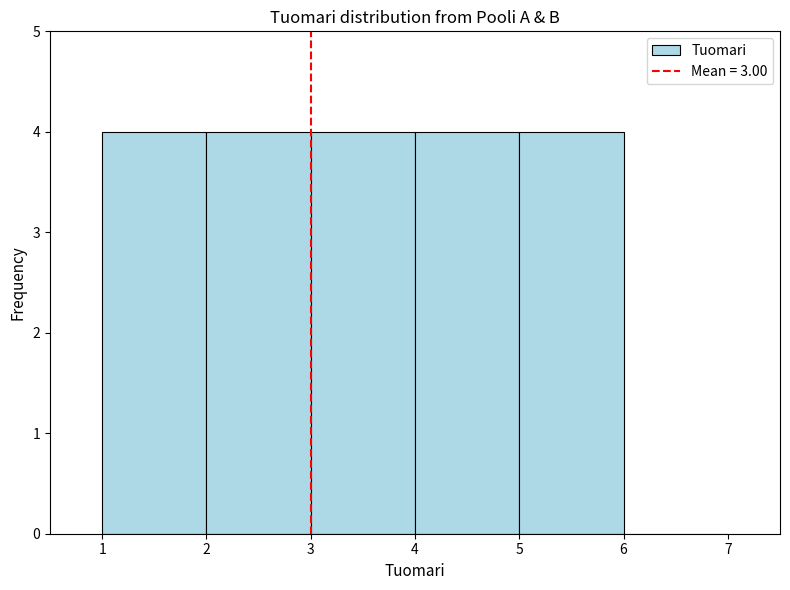

Reading left to right, transcribe this chart: for each bar, give the range it covers on the x-axis and its height. The values are not printed on the chart, so give them approximately, as read against the axis.

1 to 2: 4
2 to 3: 4
3 to 4: 4
4 to 5: 4
5 to 6: 4
6 to 7: 0